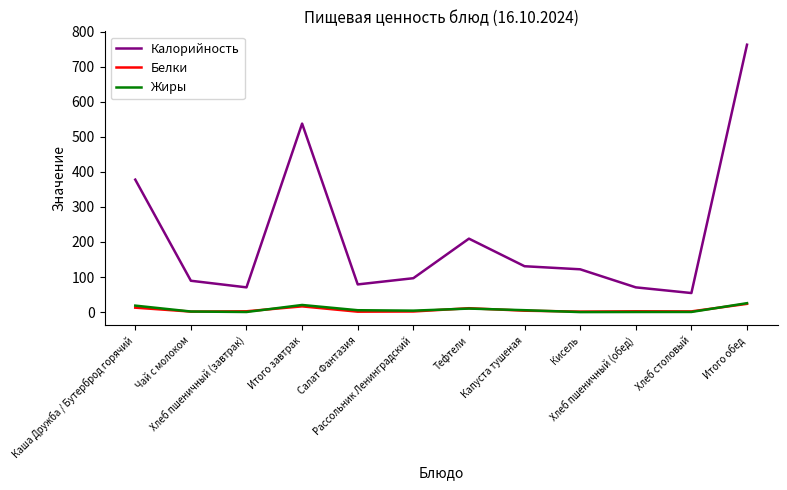

True or false: Калорийность and Белки cross at least once.

False